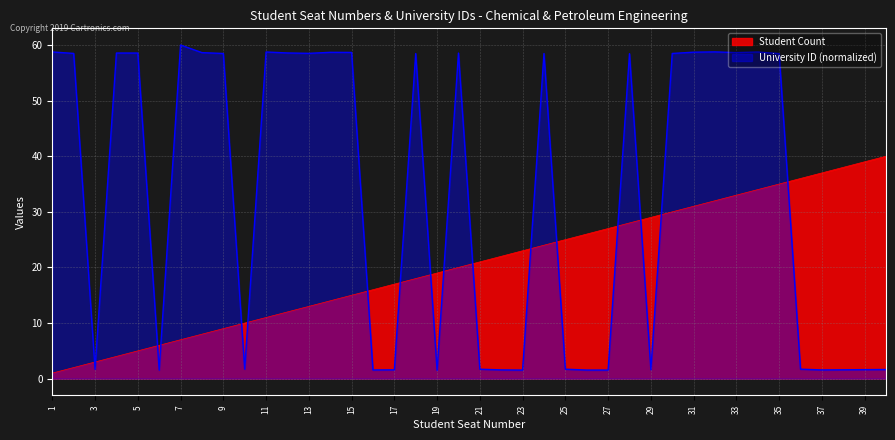

How many intersections are there between Student Count and University ID?

17